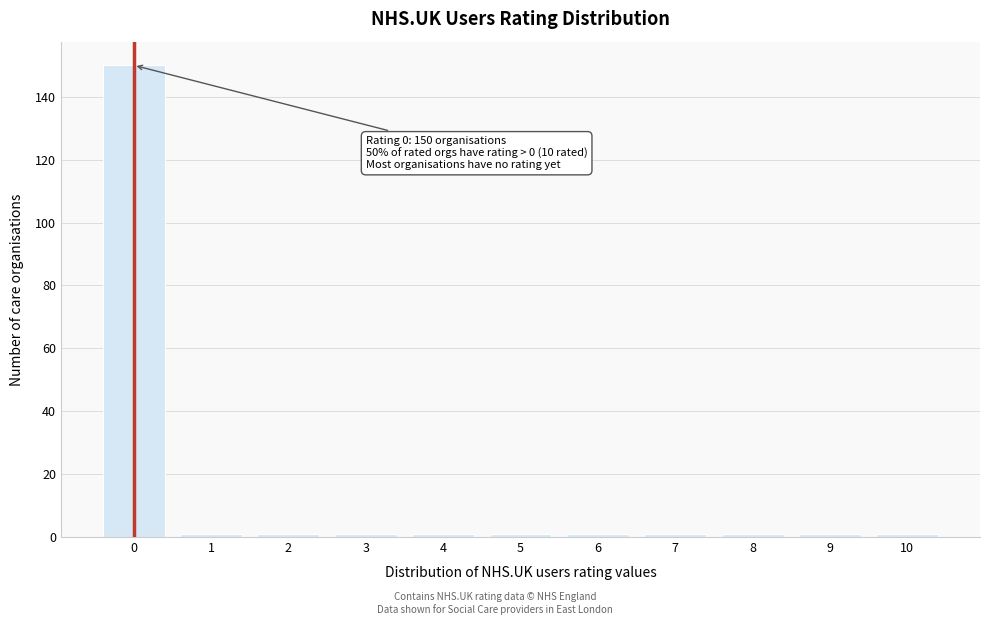

Reading left to right, transcribe all the data shown in this chart.

0=150	1=1	2=1	3=1	4=1	5=1	6=1	7=1	8=1	9=1	10=1